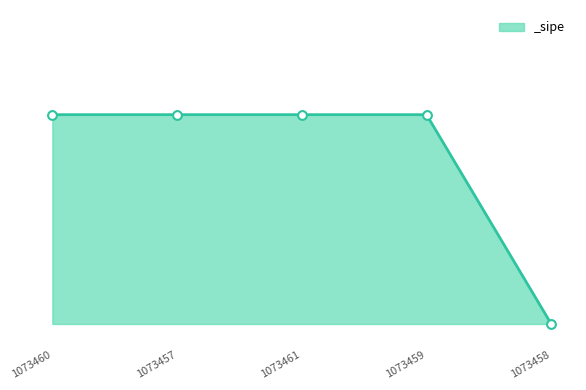

What is the change in value from 1073460 to 1073458?

-1